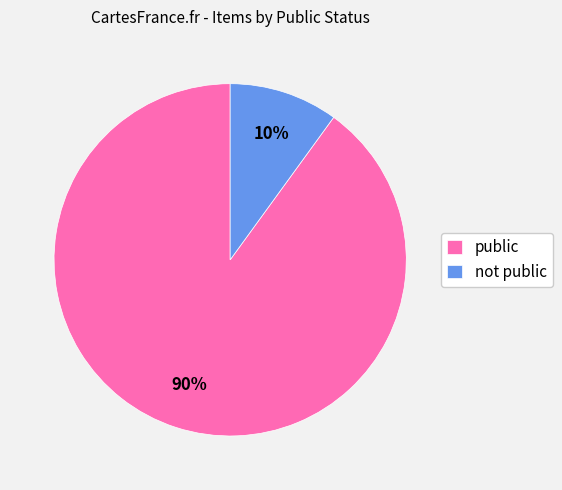

Combined, do public and not public account for over 50%?

Yes